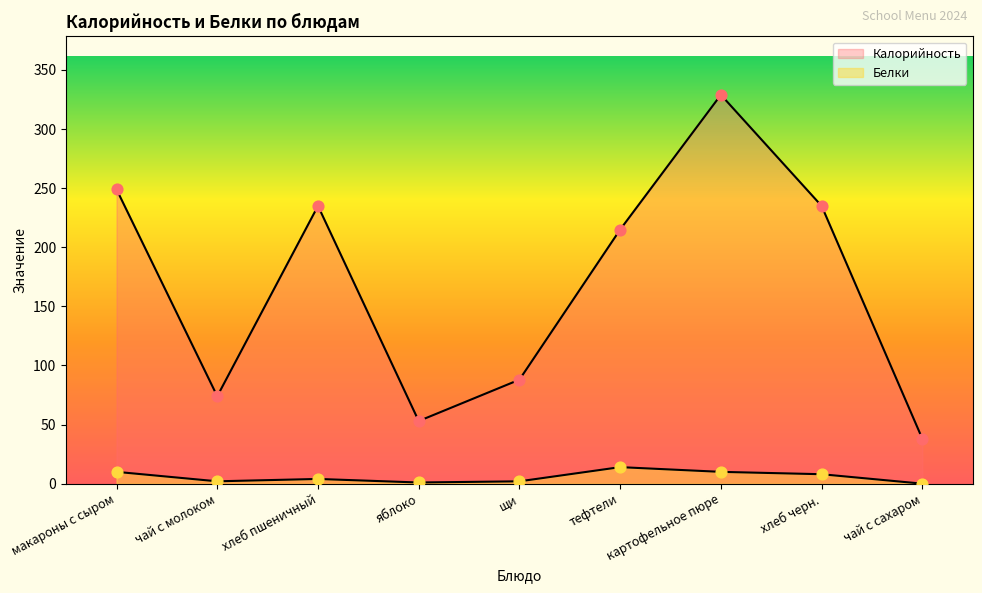

What is the total value across all series at хлеб черн.?

243